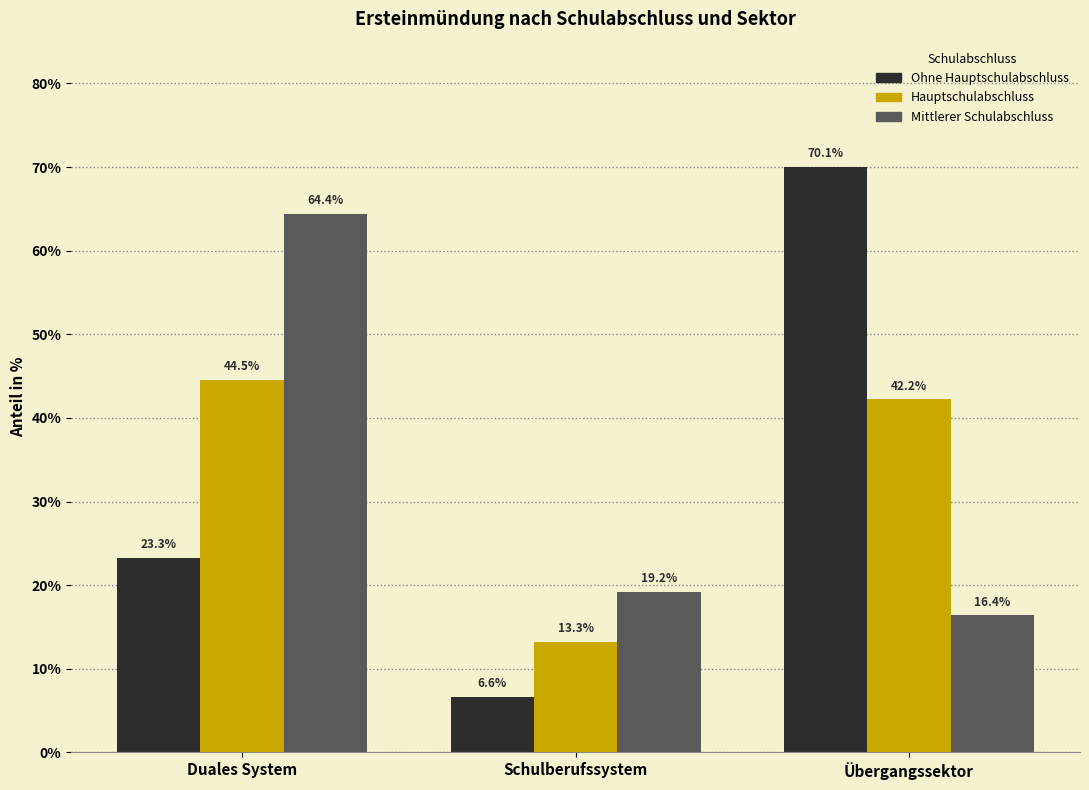

Reading left to right, extract all data points from this chart.

Ohne Hauptschulabschluss: 23.3	6.6	70.1
Hauptschulabschluss: 44.5	13.3	42.2
Mittlerer Schulabschluss: 64.4	19.2	16.4